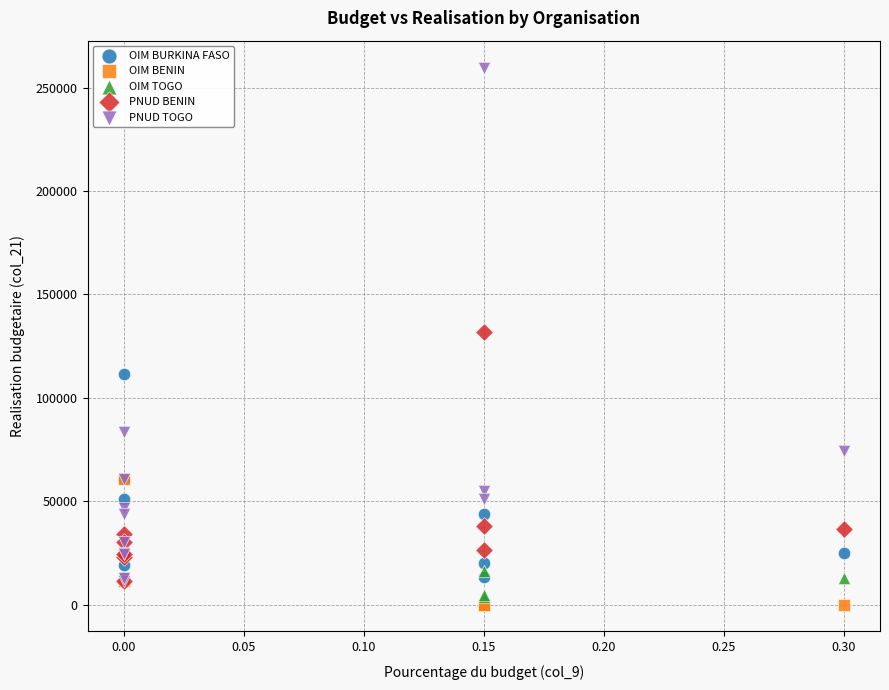

Which series reaches the maximum Y coordinate?

PNUD TOGO